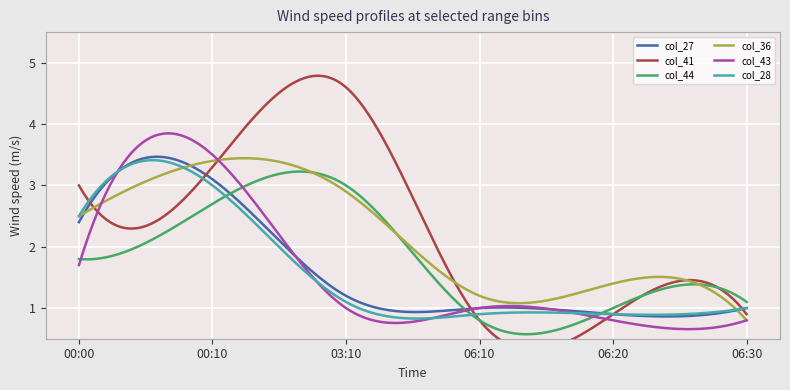

How many series are shown in this chart?

6